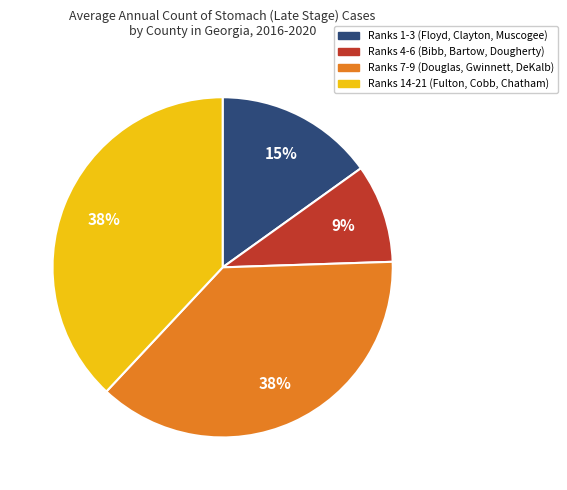

Is there a majority slice in this chart?

No